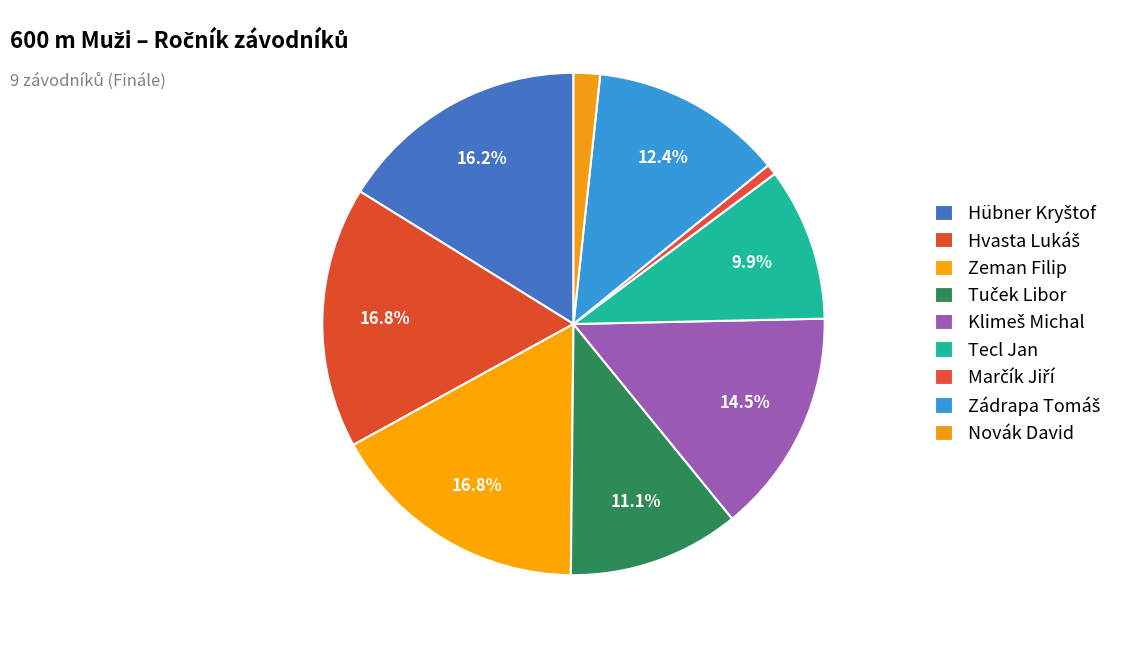

How many segments does this pie chart have?

9